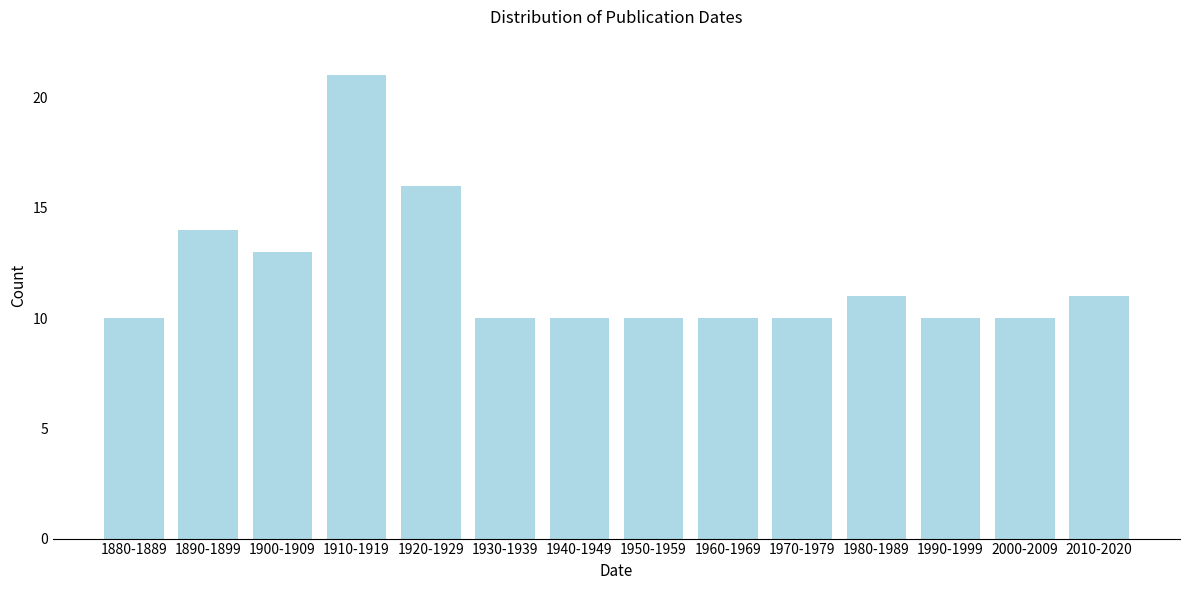

Reading left to right, extract all data points from this chart.

10	14	13	21	16	10	10	10	10	10	11	10	10	11